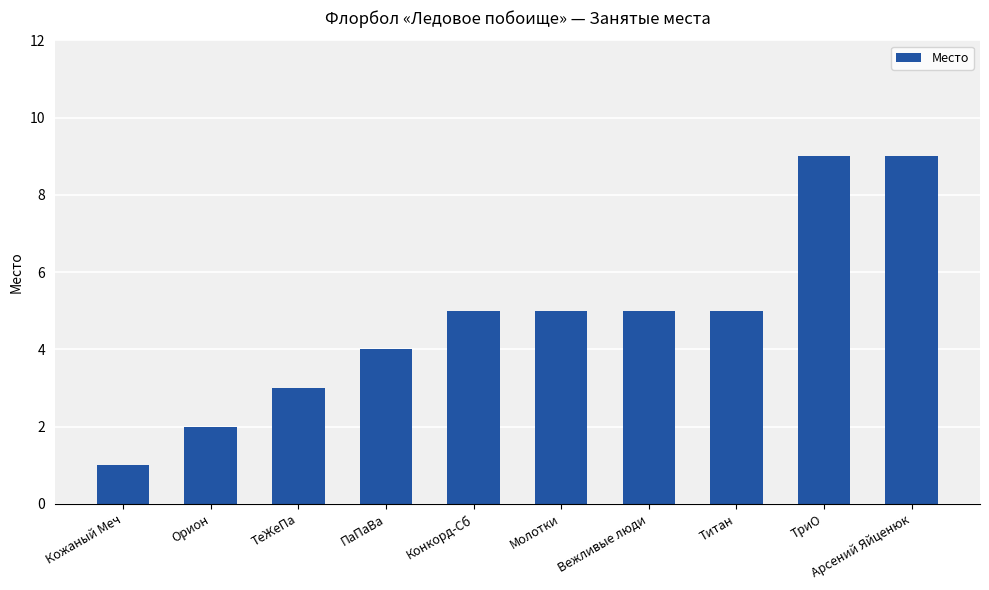

Count the values in the range 3 to 5.

6